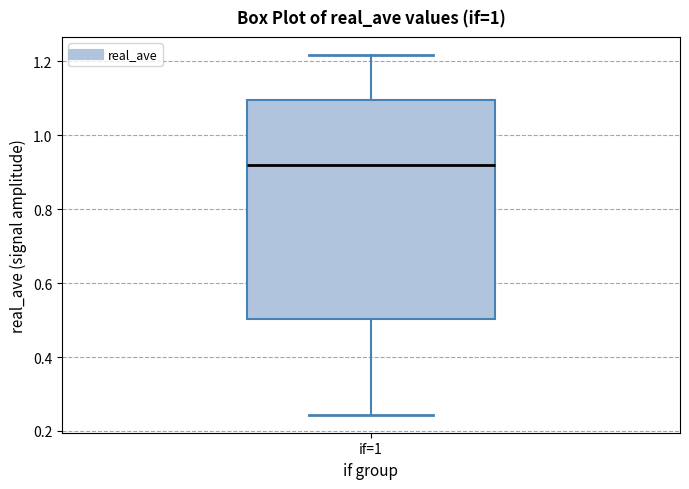

Read this box plot against the y-axis: the position of the median line, the range covered by the box, and the ends of both whiskers. The values are not printed on the chart, so give them approximately, as read against the axis.

median 0.92, box 0.50 to 1.10, whiskers 0.24 to 1.22